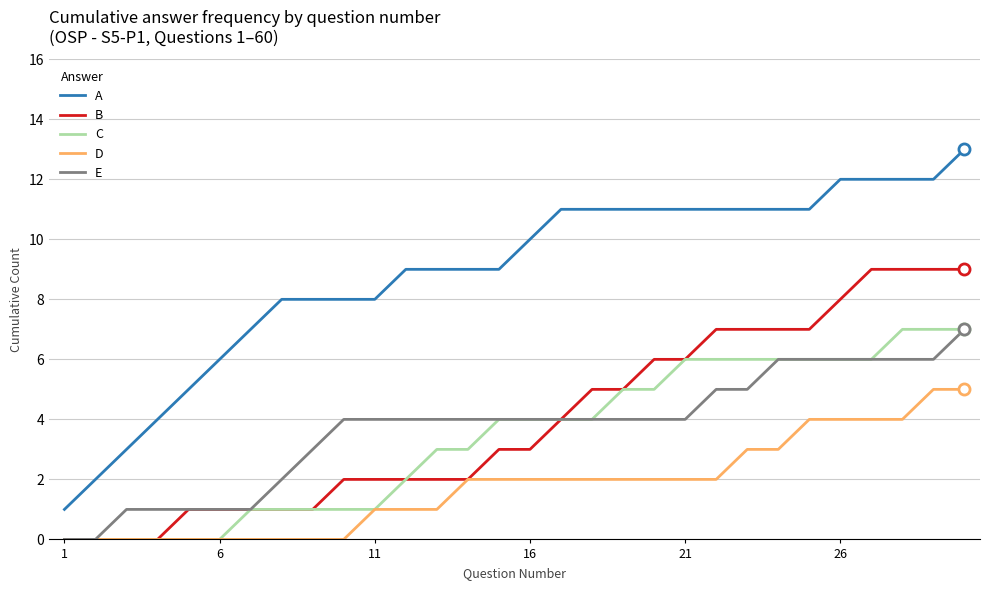

True or false: B and A cross at least once.

False